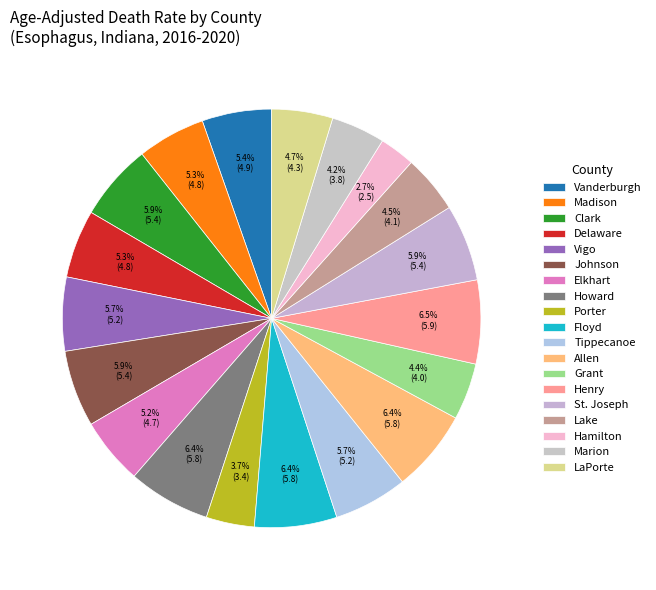

What is the largest slice in the pie chart?

Henry